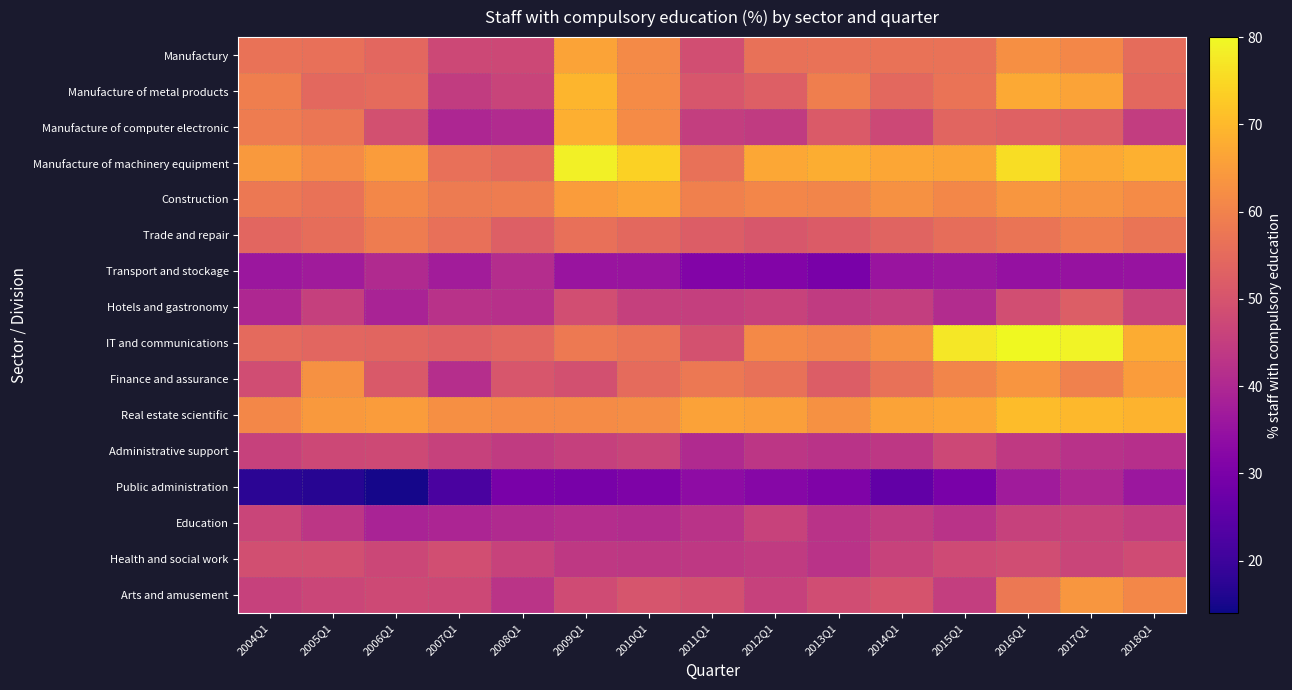

Which series changed the most between 2005Q1 and 2009Q1?

Manufacture of machinery equipment